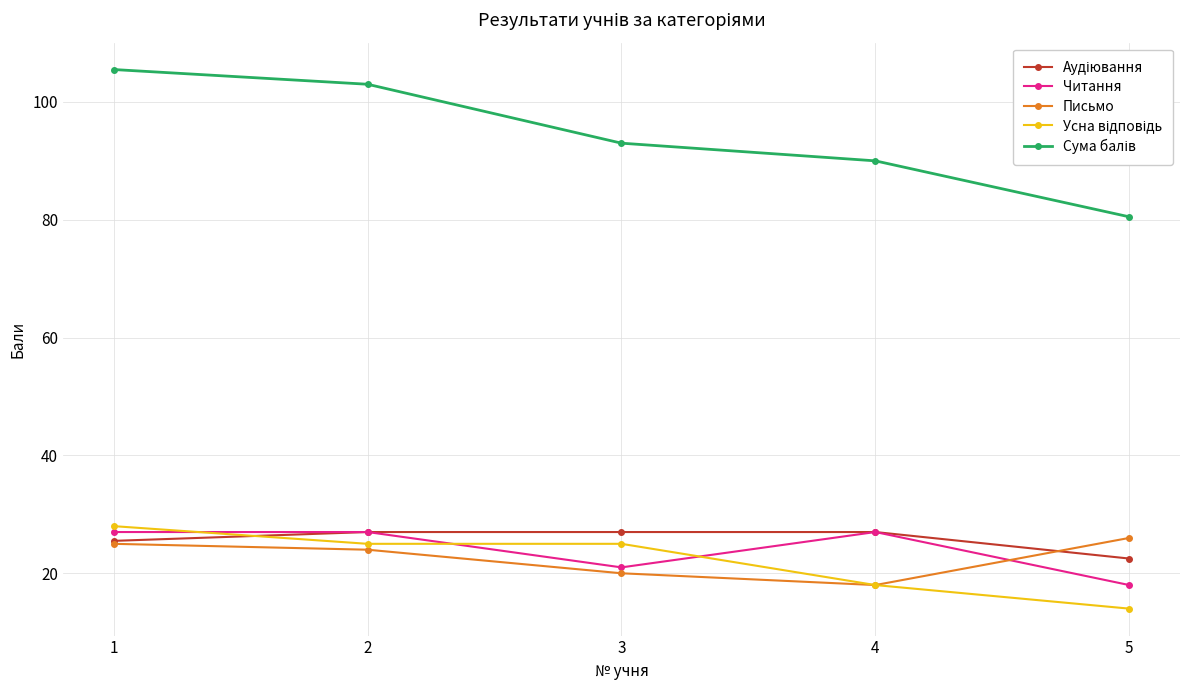

True or false: Письмо has more than 2 points higher than both neighbors.

False